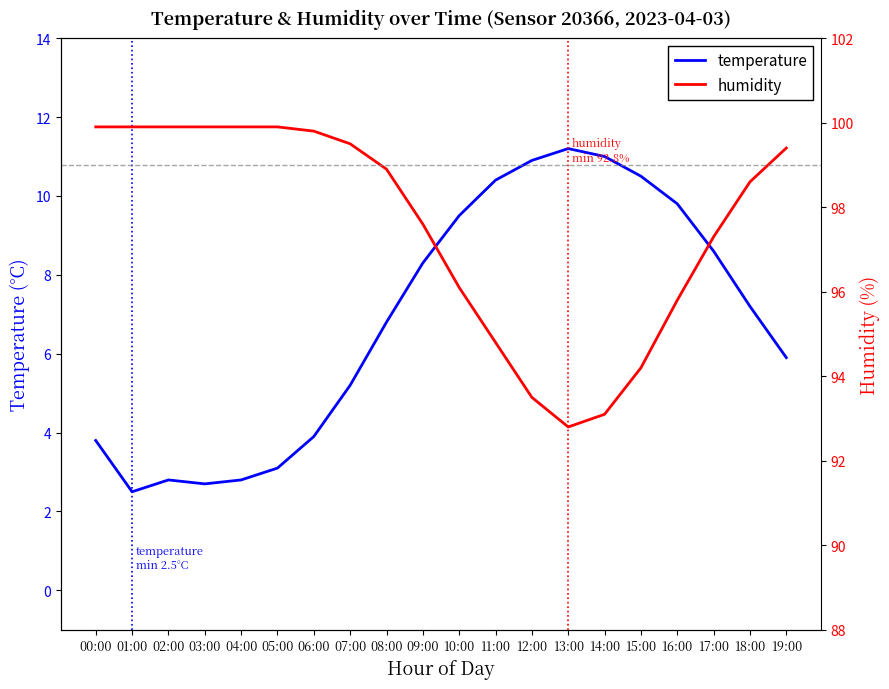

Rank the categories by humidity value from highest to lowest.

00:00, 01:00, 02:00, 03:00, 04:00, 05:00, 06:00, 07:00, 19:00, 08:00, 18:00, 09:00, 17:00, 10:00, 16:00, 11:00, 15:00, 12:00, 14:00, 13:00